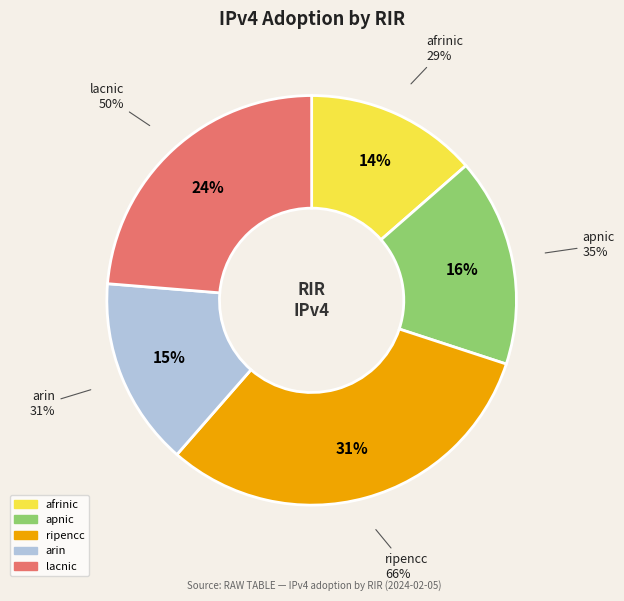

Count the number of slices in the pie.

5